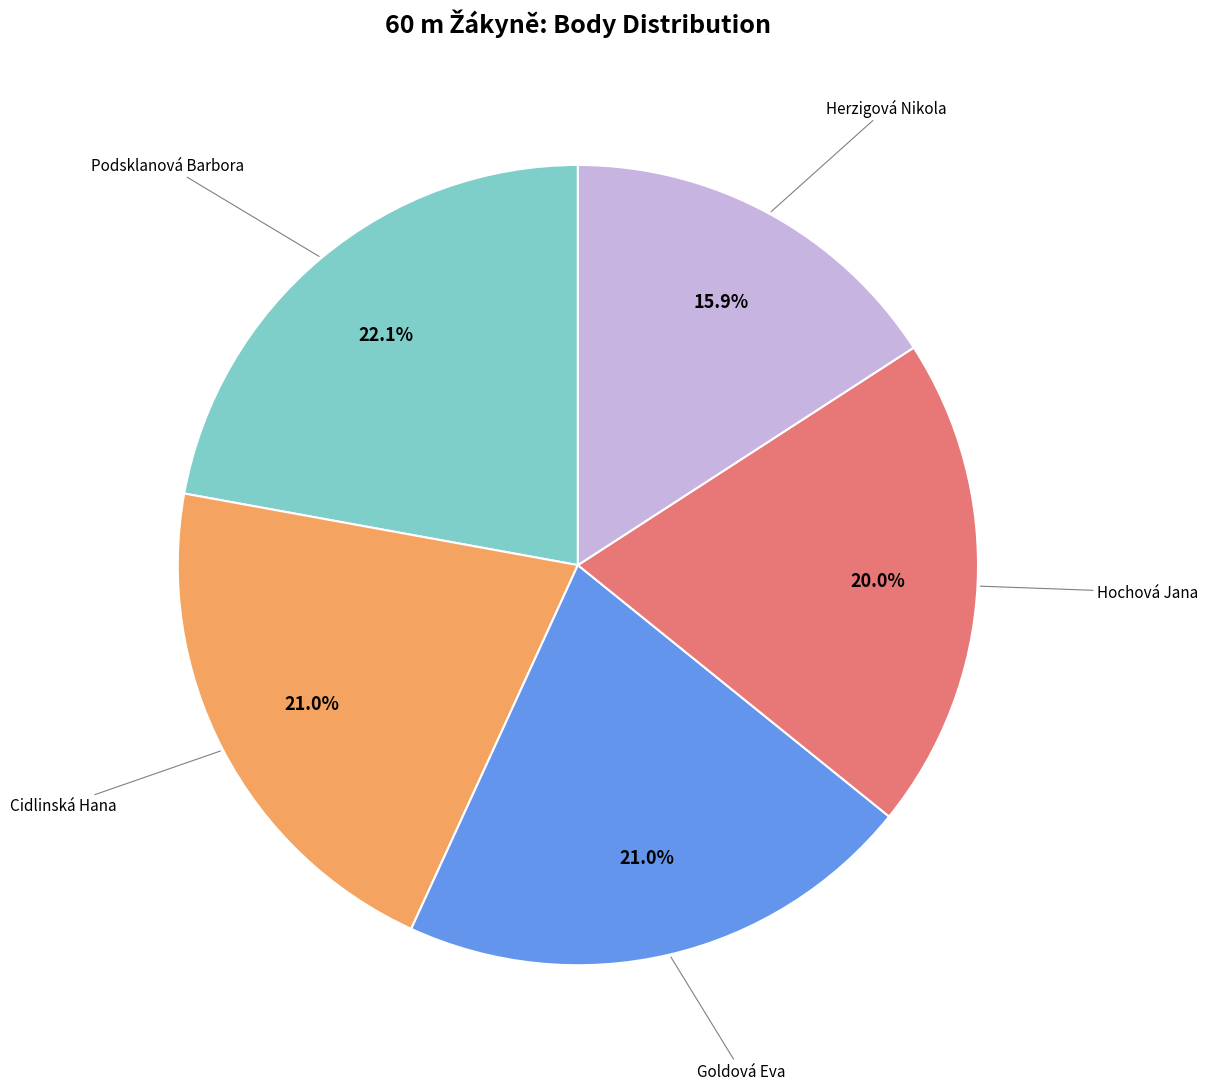

Which slice is the largest?

Podsklanová Barbora